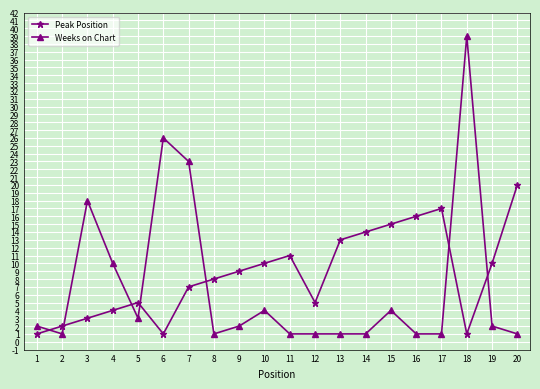

The Peak Position series shows 11 at 8. True or false?

False